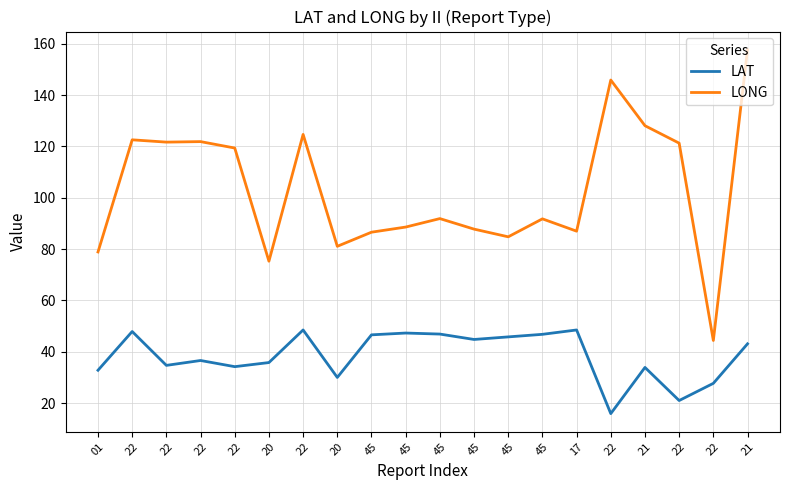

How many lines are shown in the chart?

2